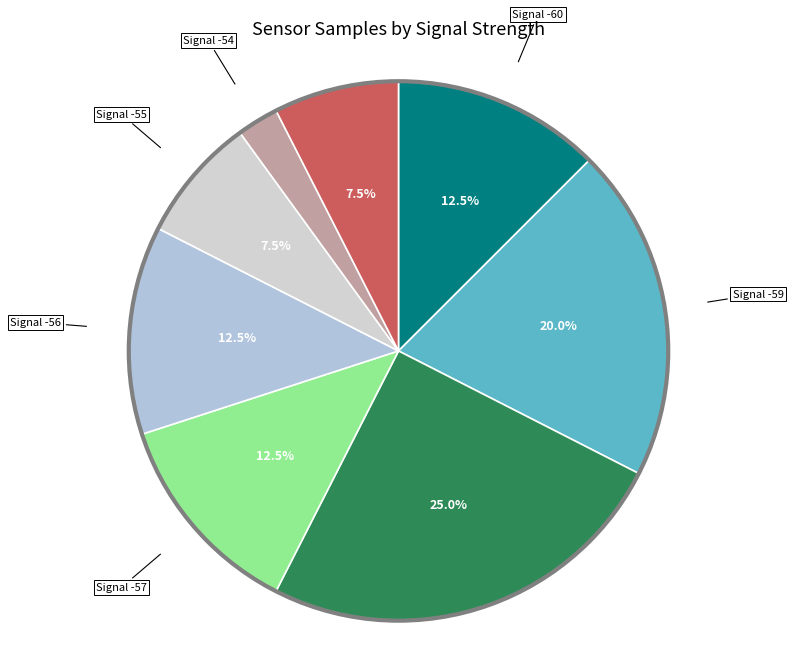

Count the number of slices in the pie.

8